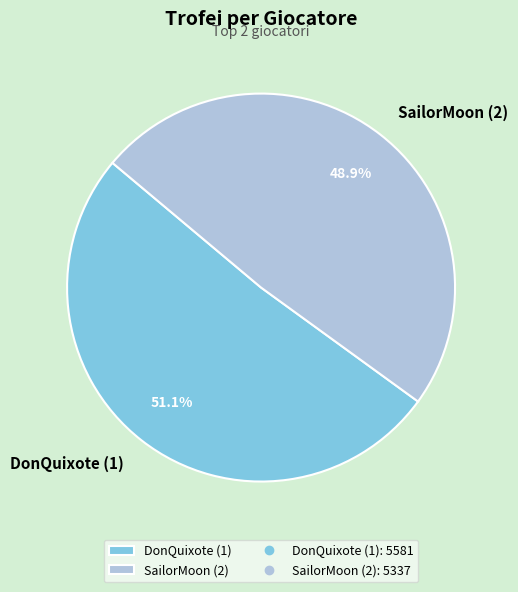

True or false: DonQuixote (1) accounts for 56% of the total.

False